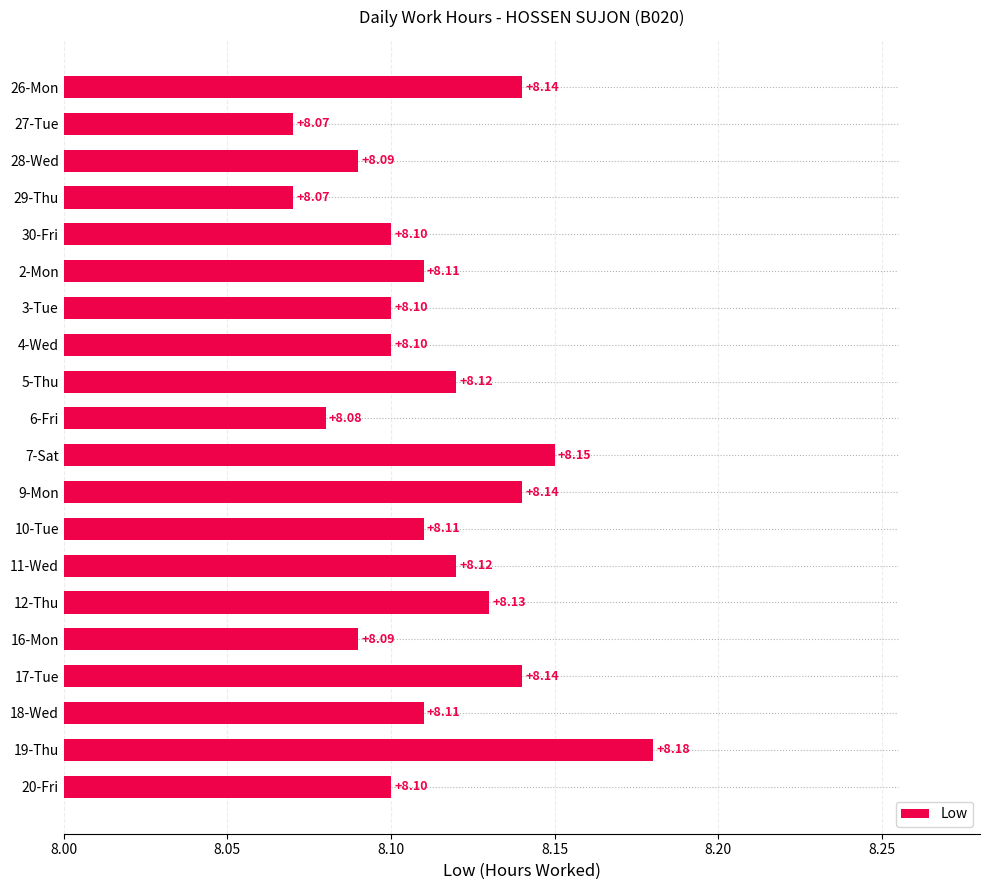

Count the values in the range 8 to 9.

20